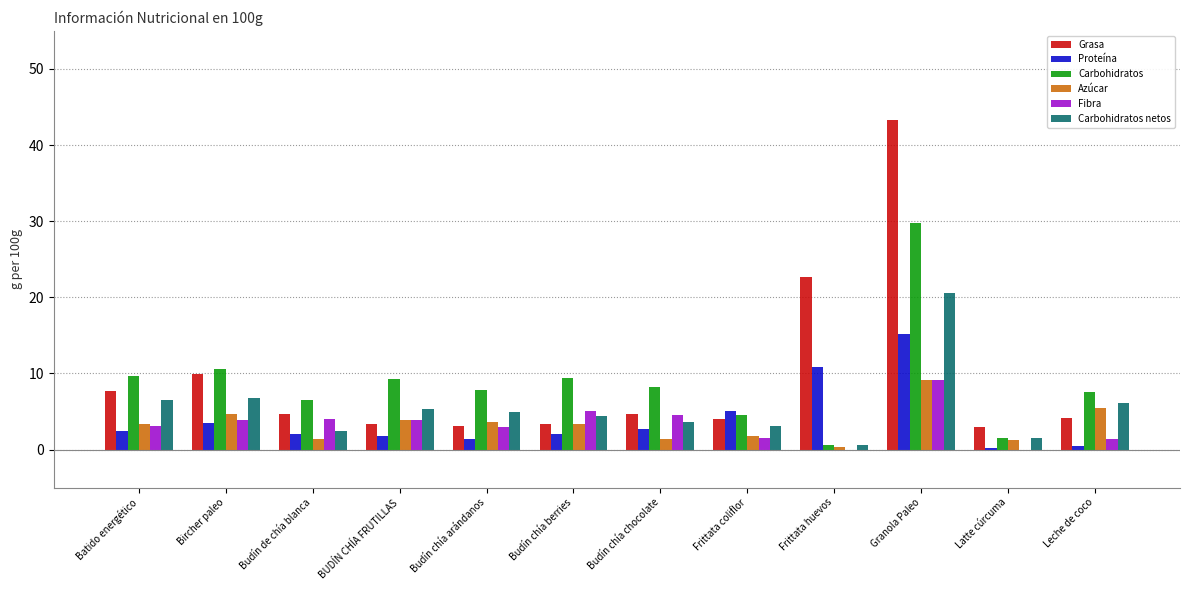

What are all the series names shown in the legend?

Grasa, Proteína, Carbohidratos, Azúcar, Fibra, Carbohidratos netos